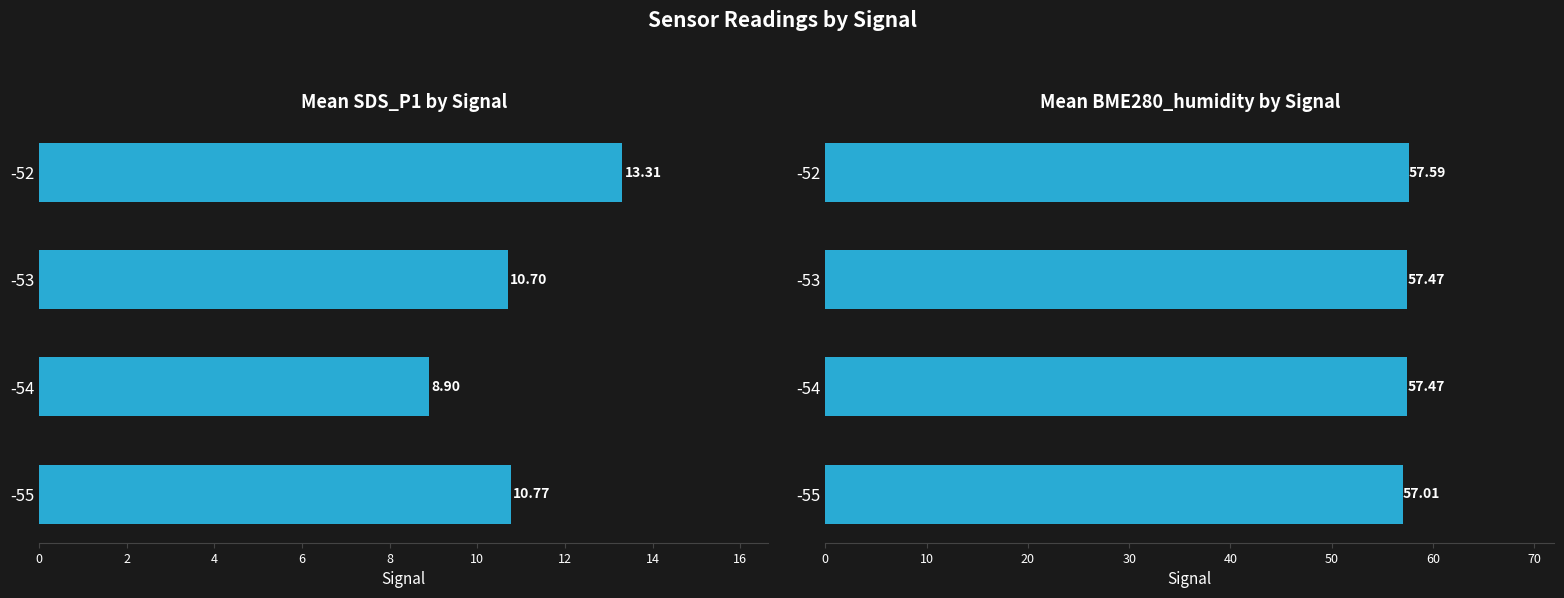

What is the sum of all SDS_P1 values?

43.7